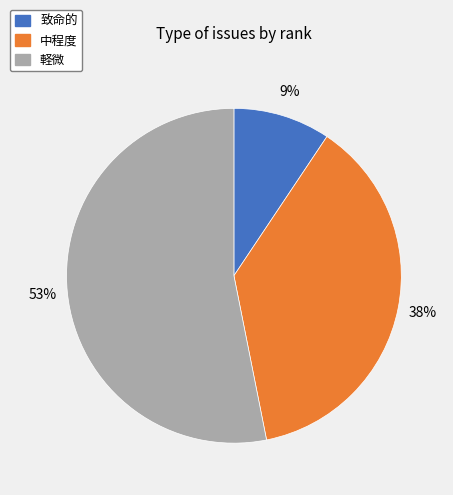

How many segments does this pie chart have?

3